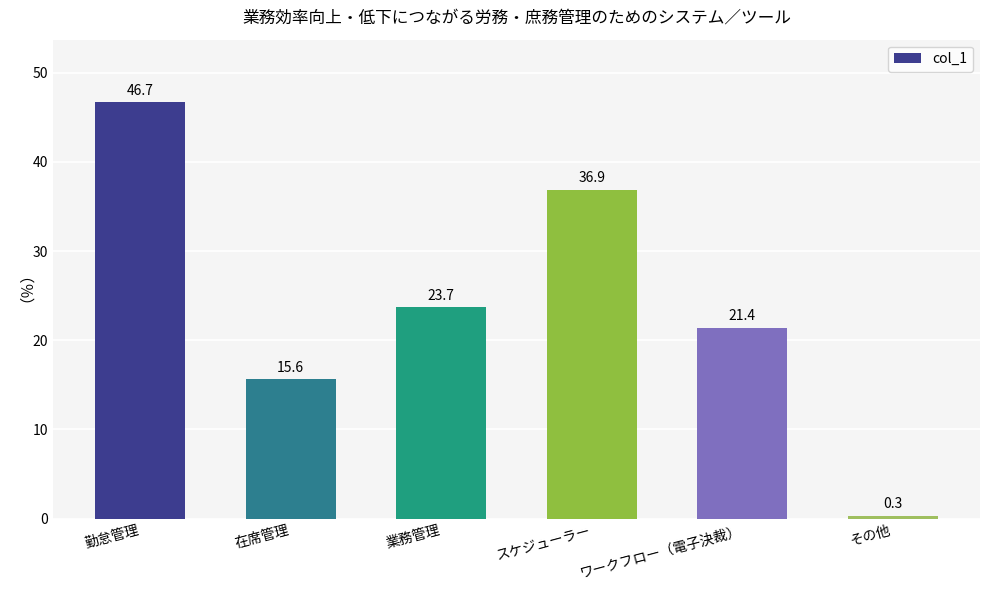

What is the smallest value displayed?

0.3